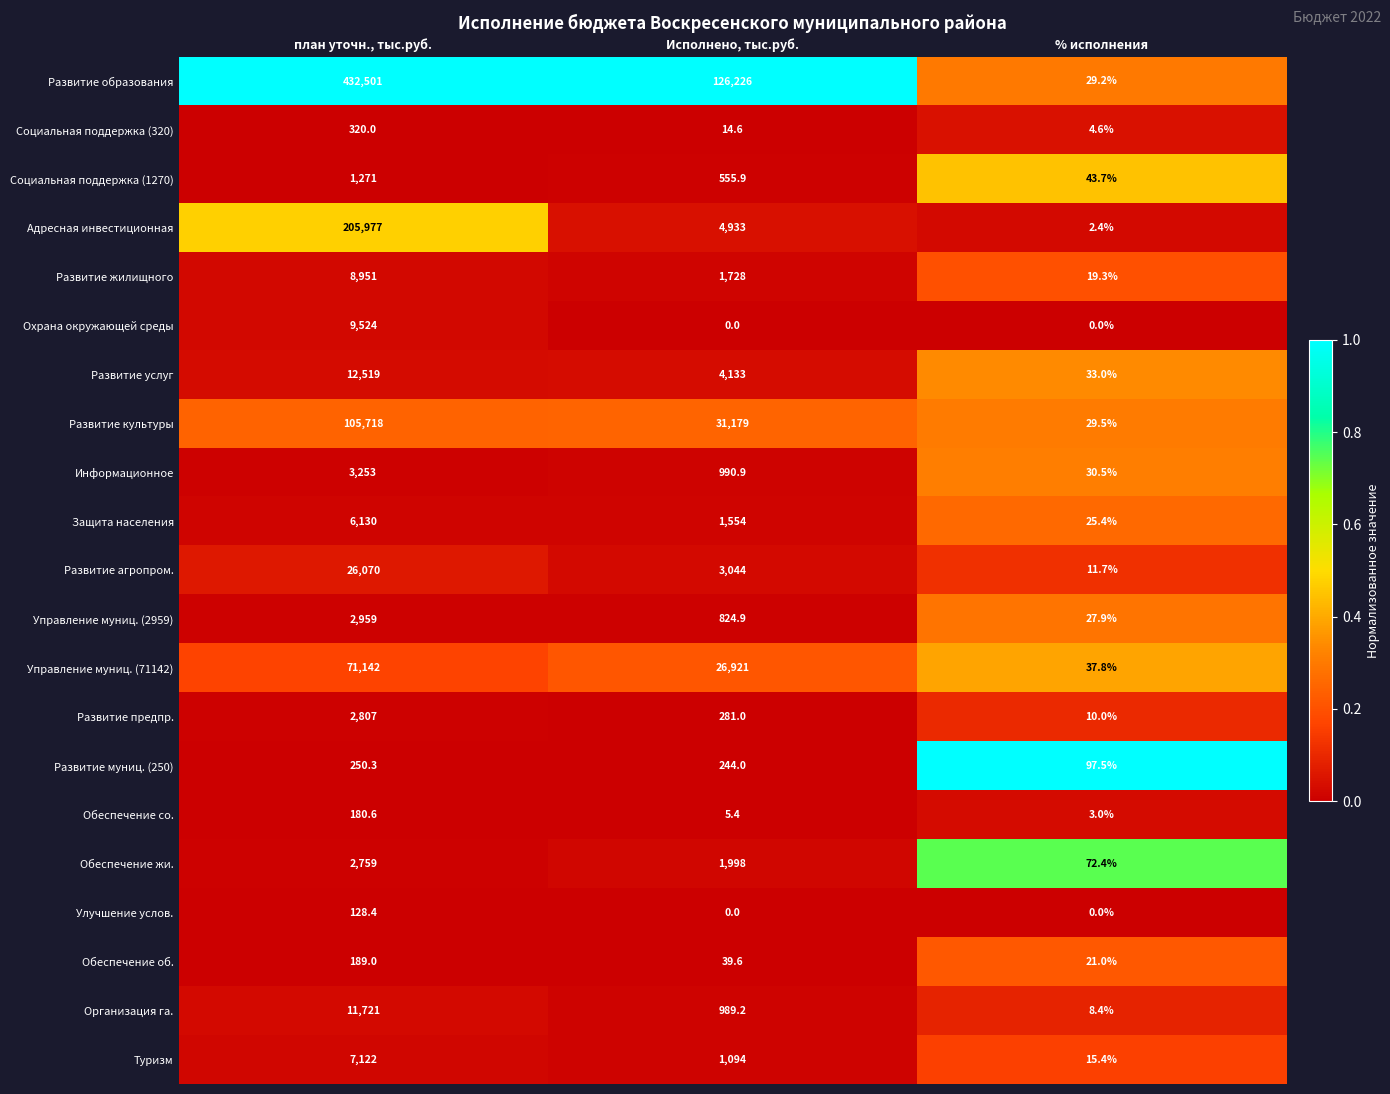

Which series has the largest total across all categories?

Развитие образования